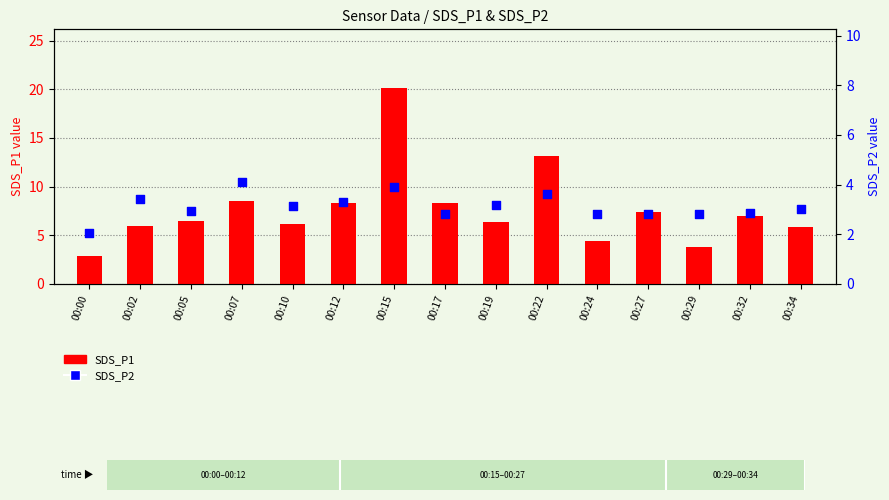

Which series contains the highest Y value?

SDS_P1